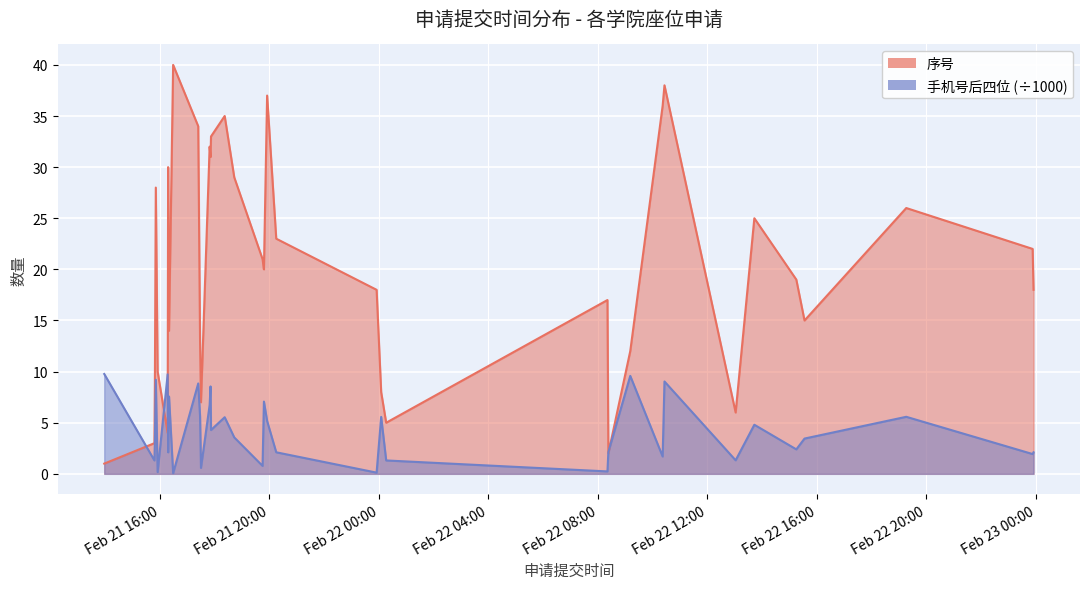

At which category does 序号 reach its first local peak?

2022-02-21 15:51